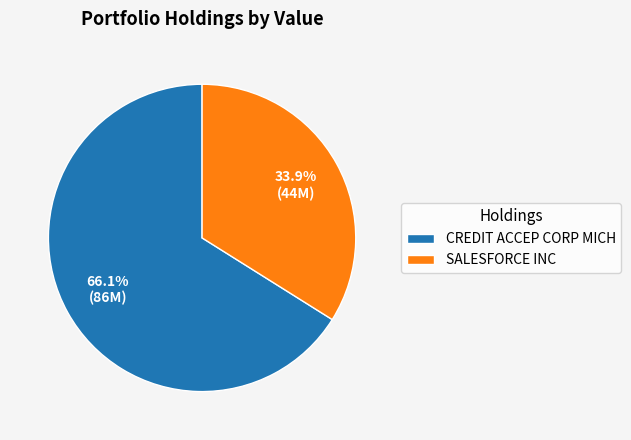

What is the majority slice?

CREDIT ACCEP CORP MICH